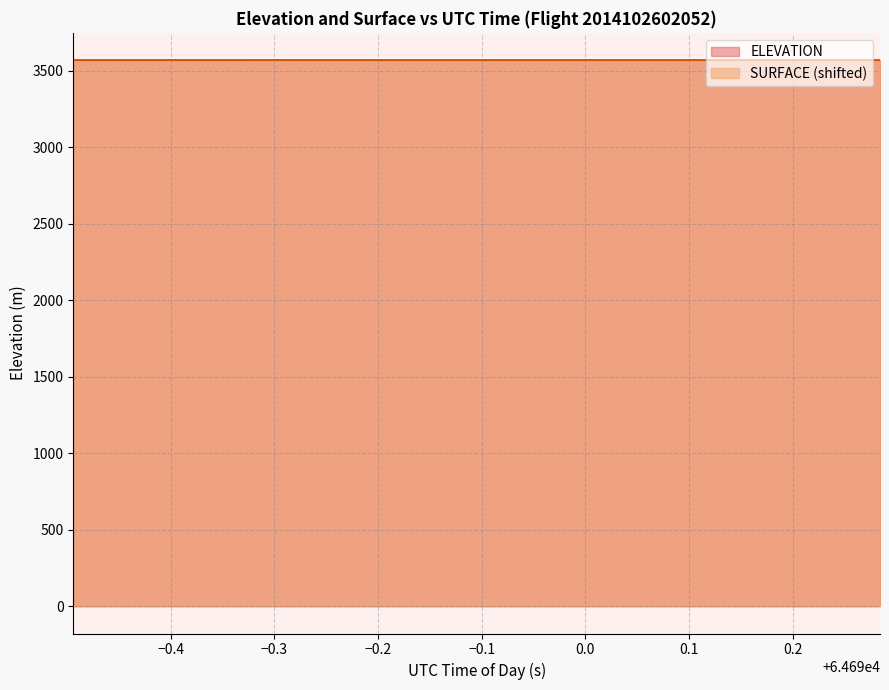

What is the smallest value displayed?

3568.0